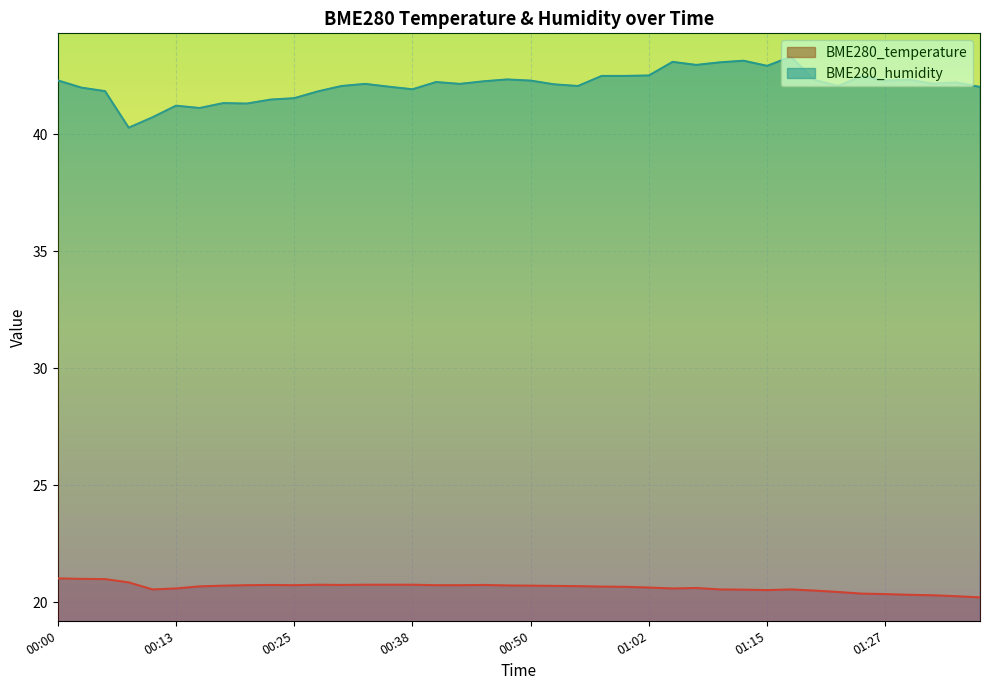

What is the value of the BME280_temperature point at the 17th from the left?

20.7